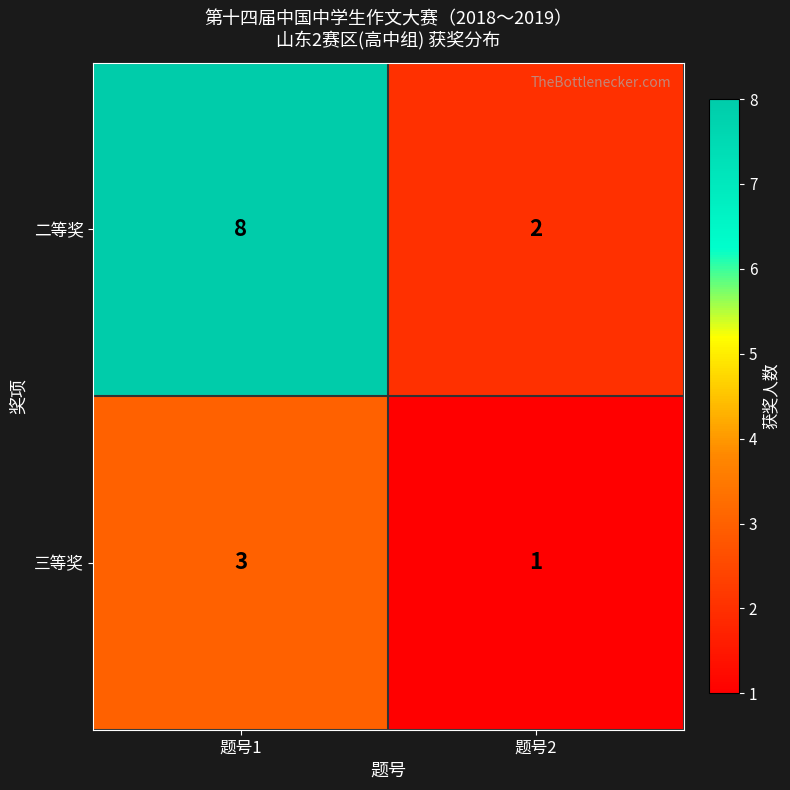

How many categories are shown in the chart?

2